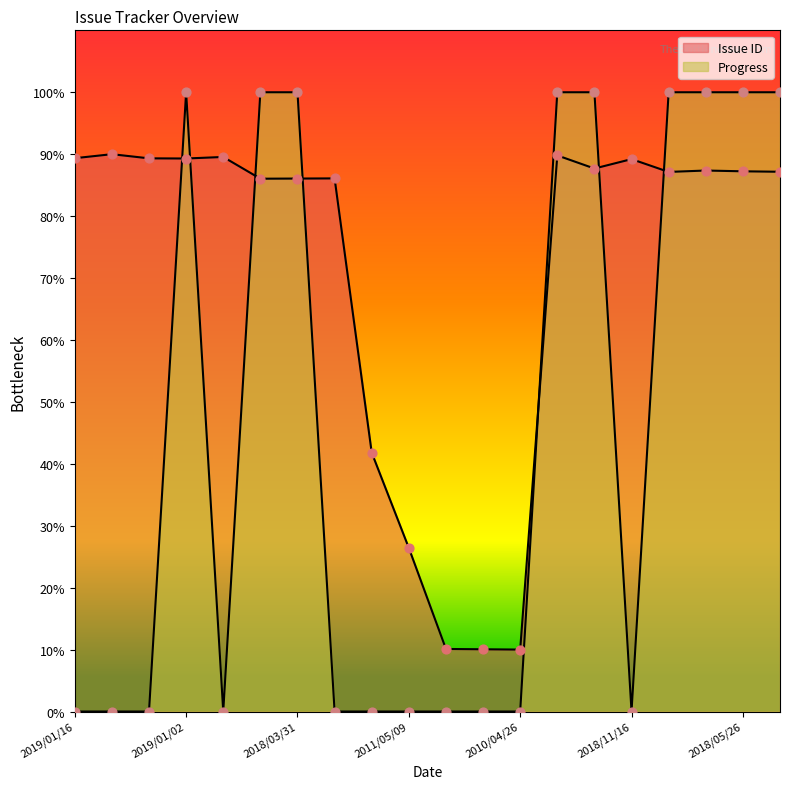

What are all the series names shown in the legend?

Issue ID, Progress